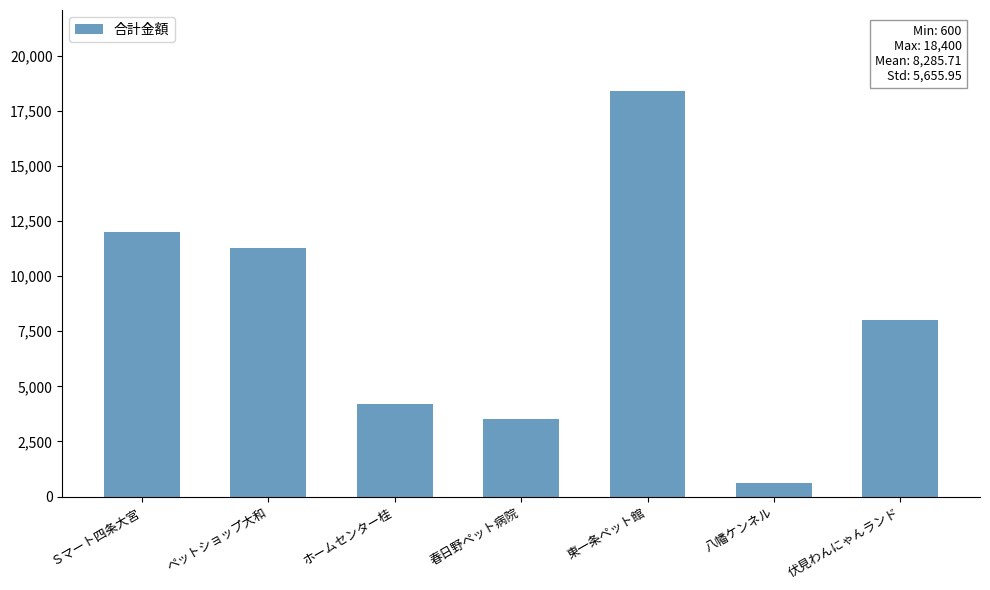

How many data points are less than 8000?

3